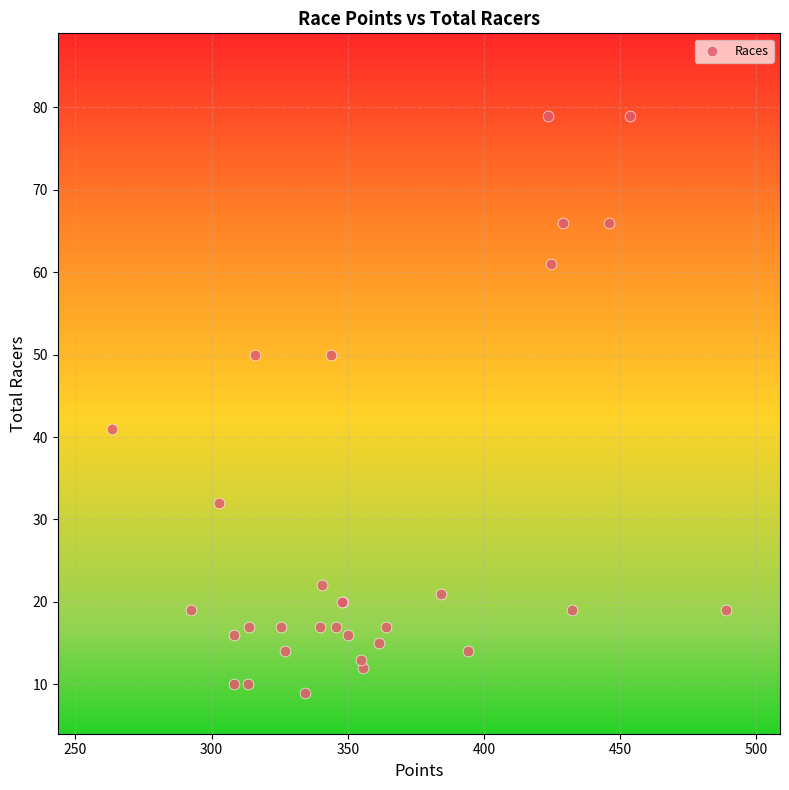

What Y value in the scatter plot is closest to 44?

41